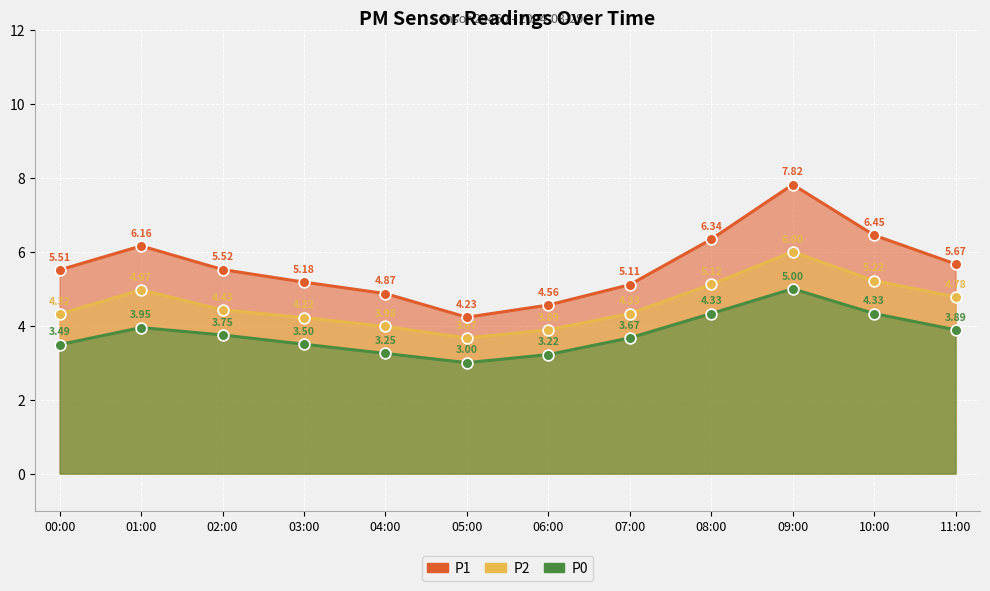

What are all the series names shown in the legend?

P1, P2, P0